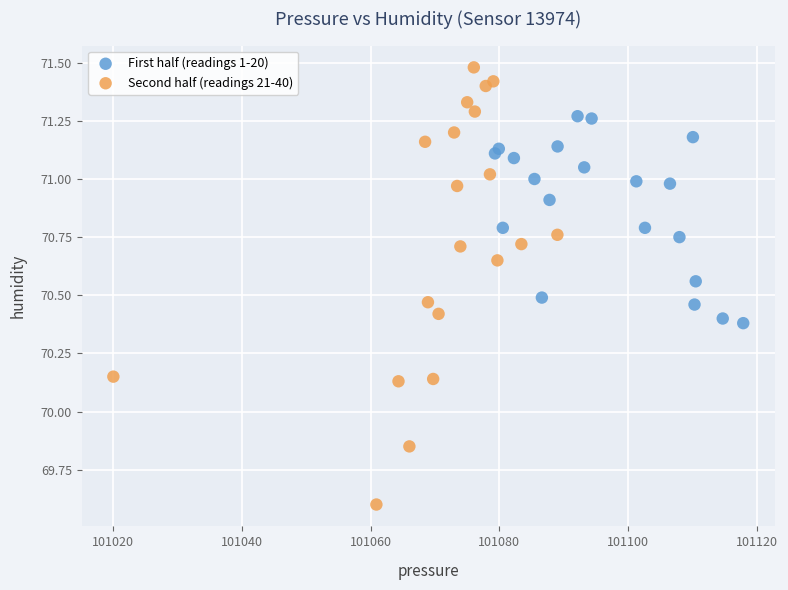

Which series contains the lowest Y value?

Second half (readings 21-40)